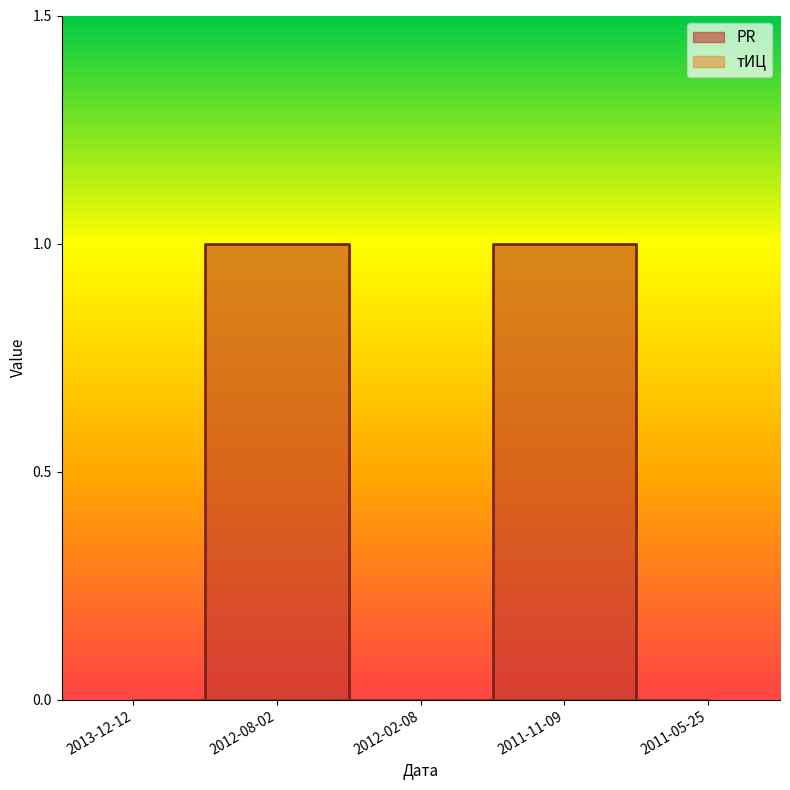

Which label corresponds to the smallest value in the chart?

2013-12-12